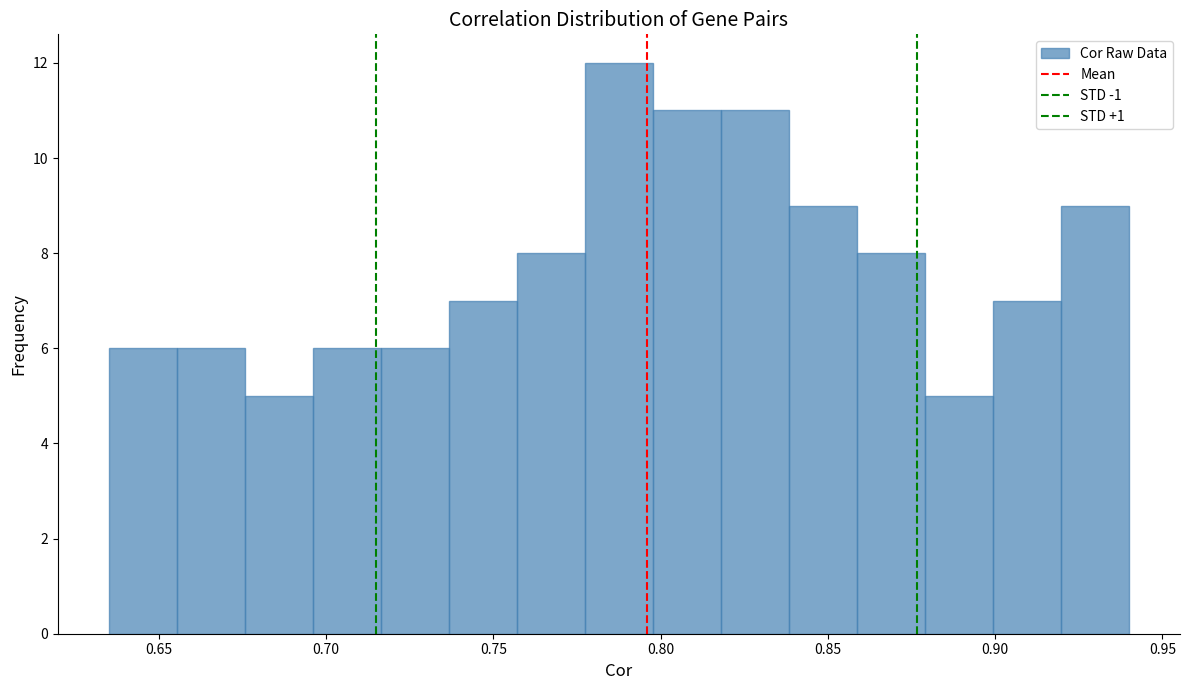

Which range on the x-axis has the tallest bar?

0.775 to 0.800